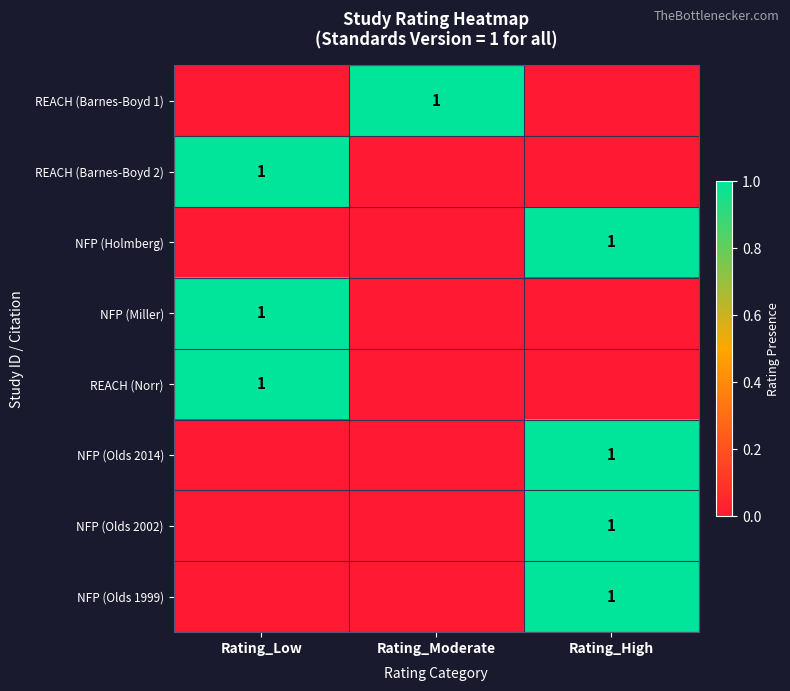

Is it true that NFP (Olds 2014) equals 1 at Rating_High?

True